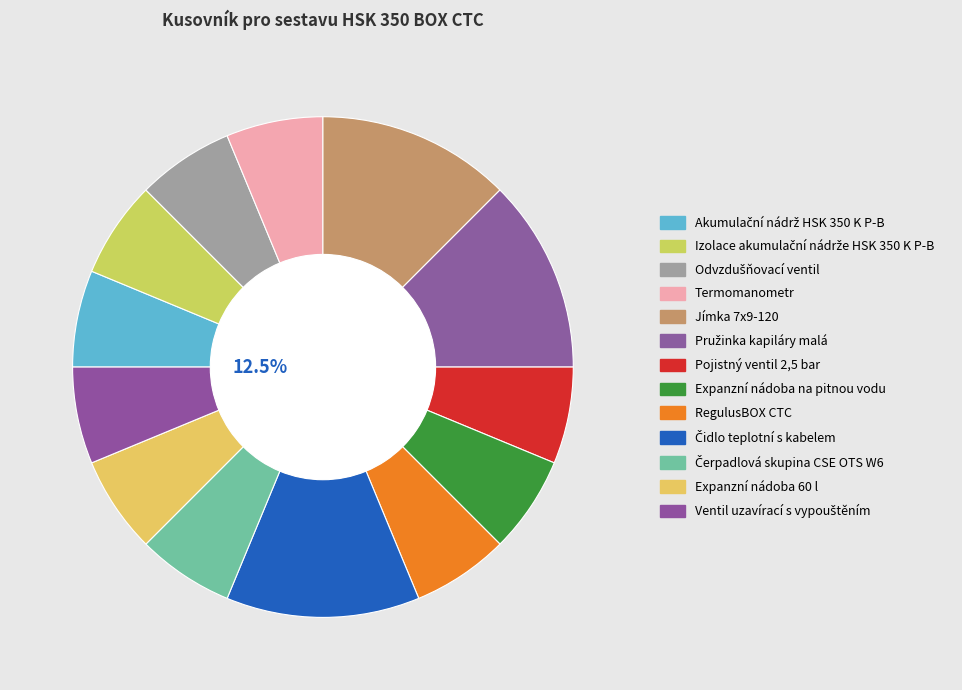

Rank the categories by value from lowest to highest.

Akumulační nádrž HSK 350 K P-B, Izolace akumulační nádrže HSK 350 K P-B, Odvzdušňovací ventil, Termomanometr, Pojistný ventil 2,5 bar, Expanzní nádoba na pitnou vodu, RegulusBOX CTC, Čerpadlová skupina CSE OTS W6, Expanzní nádoba 60 l, Ventil uzavírací s vypouštěním, Jímka 7x9-120, Pružinka kapiláry malá, Čidlo teplotní s kabelem